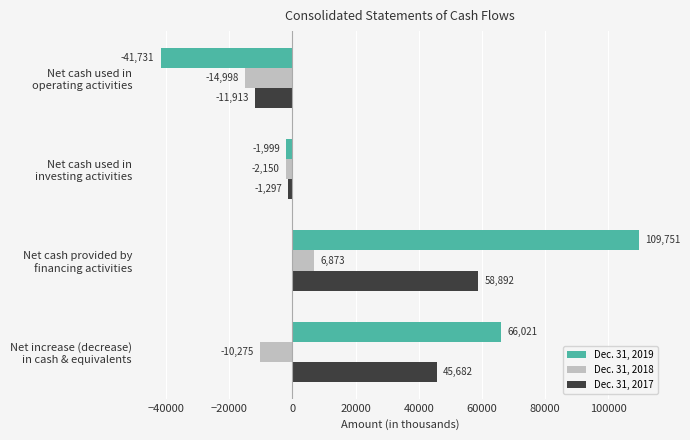

Rank the categories by Dec. 31, 2018 value from lowest to highest.

Net cash used in
operating activities, Net increase (decrease)
in cash & equivalents, Net cash used in
investing activities, Net cash provided by
financing activities